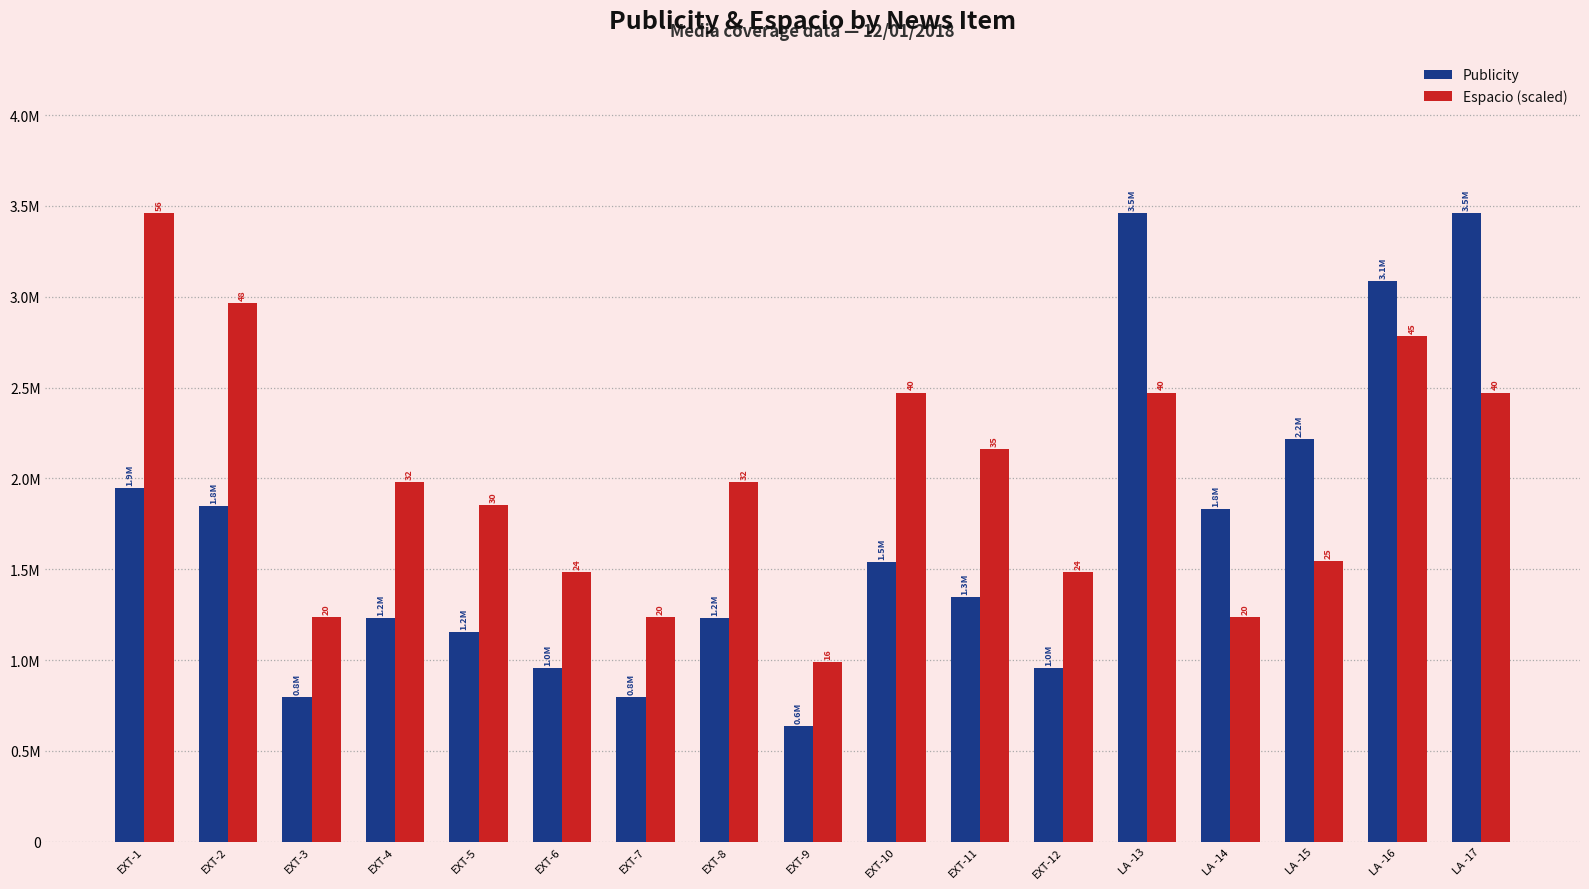

Between LA -17 and EXT-10, which is larger?

LA -17